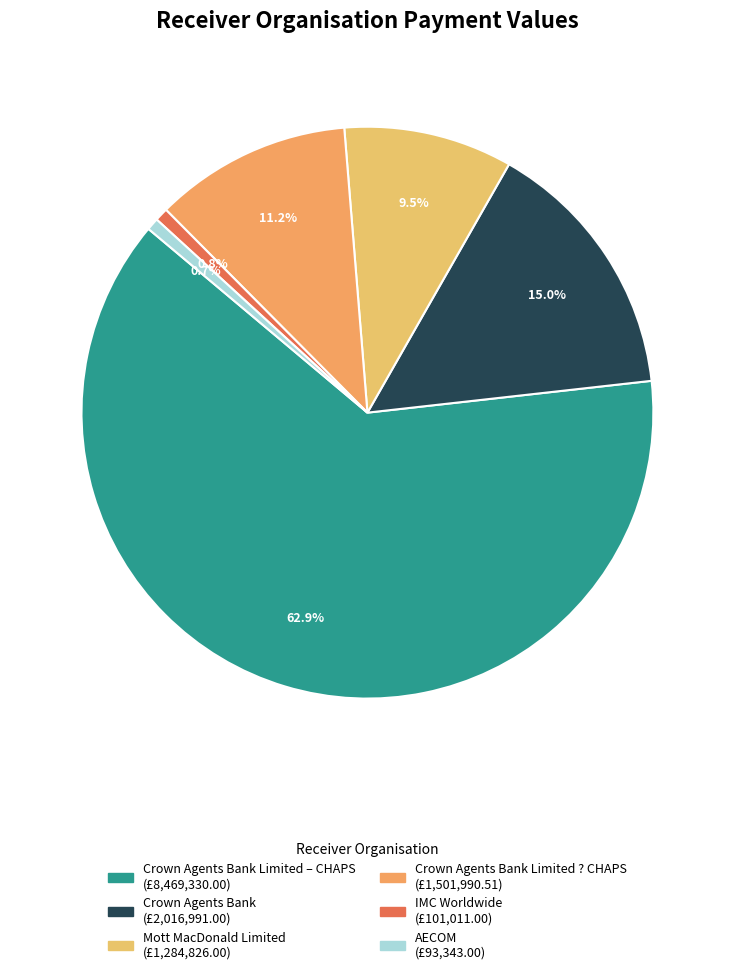

Rank the categories by value from lowest to highest.

AECOM, IMC Worldwide, Mott MacDonald Limited, Crown Agents Bank Limited ? CHAPS, Crown Agents Bank, Crown Agents Bank Limited – CHAPS